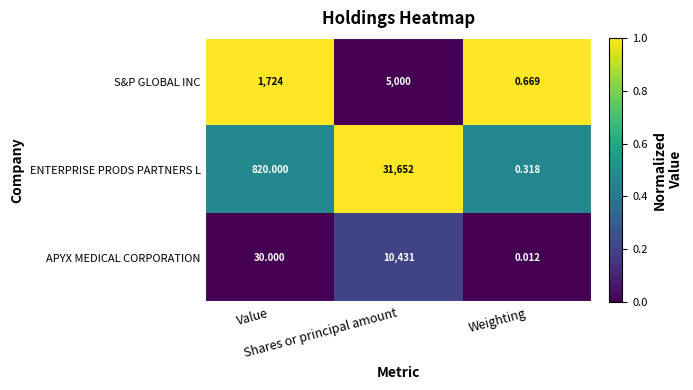

Rank the series by their maximum value, from lowest to highest.

S&P GLOBAL INC, APYX MEDICAL CORPORATION, ENTERPRISE PRODS PARTNERS L